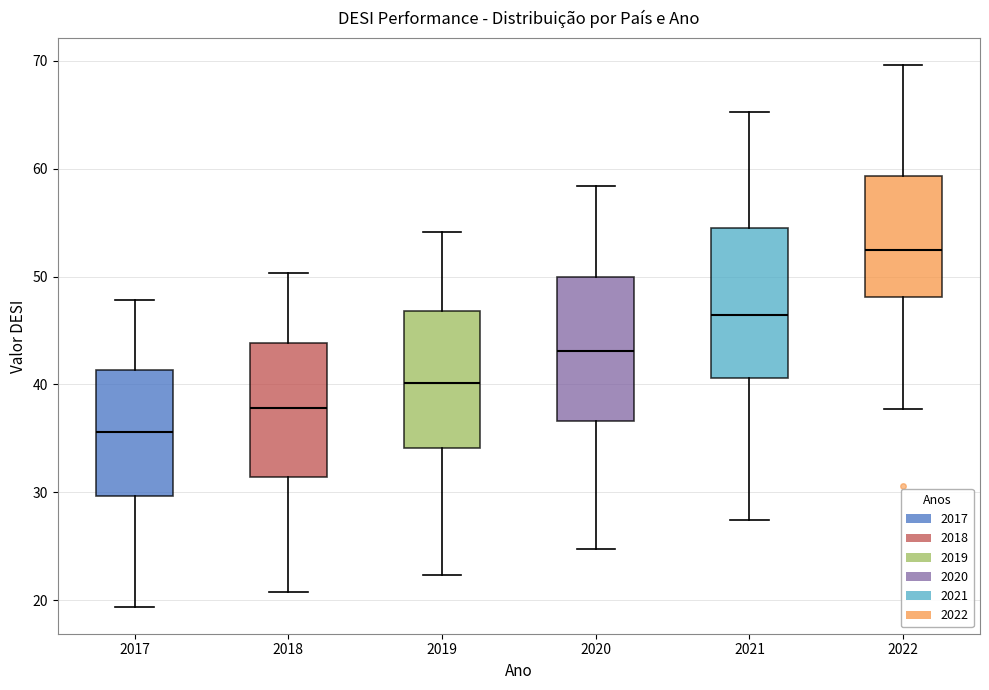

Reading left to right, transcribe this box plot: for each box, give where its median line is, the range the box spans, and where its two whiskers end, as read against the y-axis. The values are not printed on the chart, so give them approximately, as read against the axis.

2017: median 36, box 30 to 41, whiskers 19 to 48
2018: median 38, box 31 to 44, whiskers 21 to 50
2019: median 40, box 34 to 47, whiskers 22 to 54
2020: median 43, box 37 to 50, whiskers 25 to 58
2021: median 46, box 41 to 55, whiskers 27 to 65
2022: median 52, box 48 to 59, whiskers 38 to 70